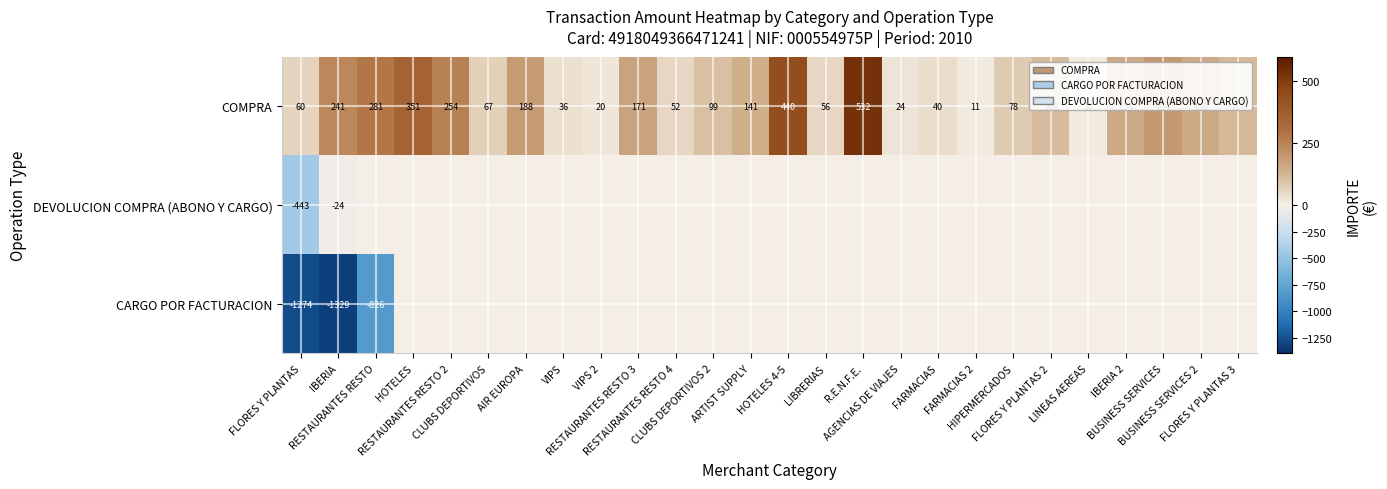

How many data points does each series have?

26